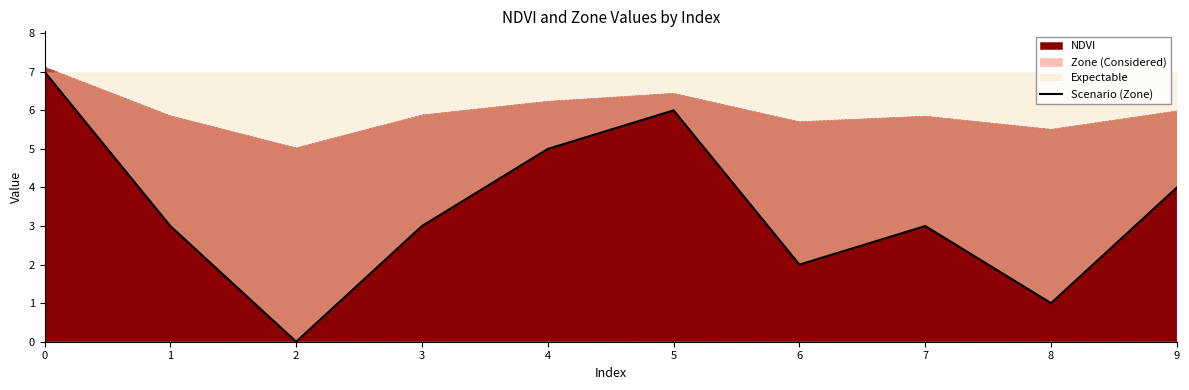

How many categories are shown in the chart?

10